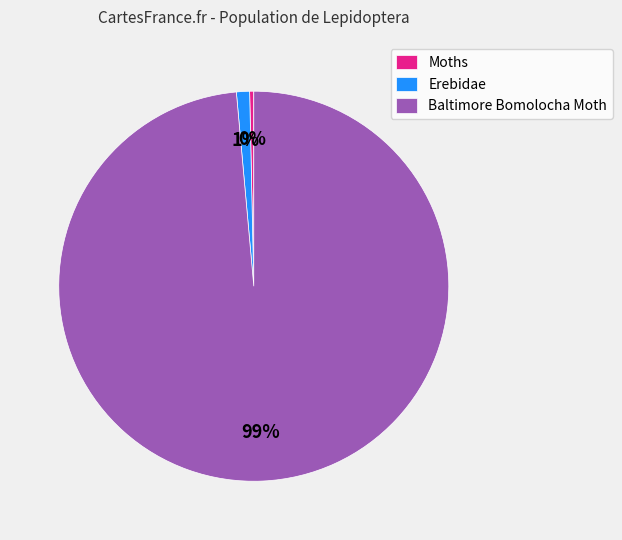

To the nearest percent, what is the difference between the Erebidae and Moths slice percentages?

1%